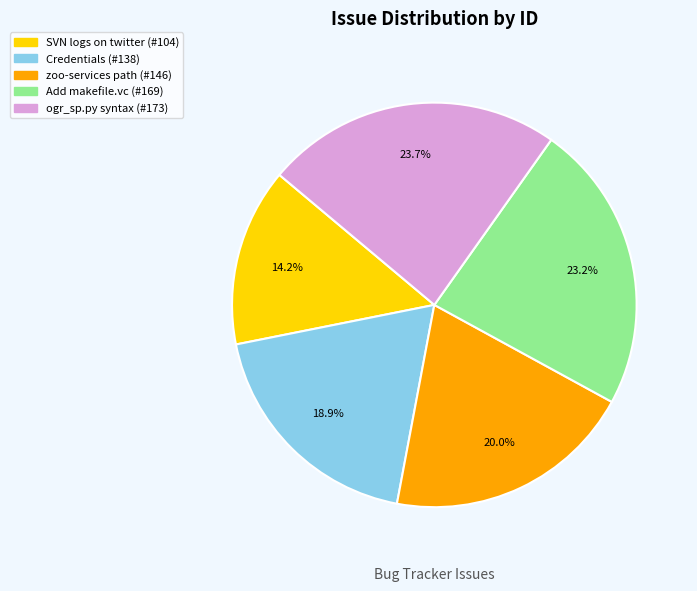

Is there a majority slice in this chart?

No